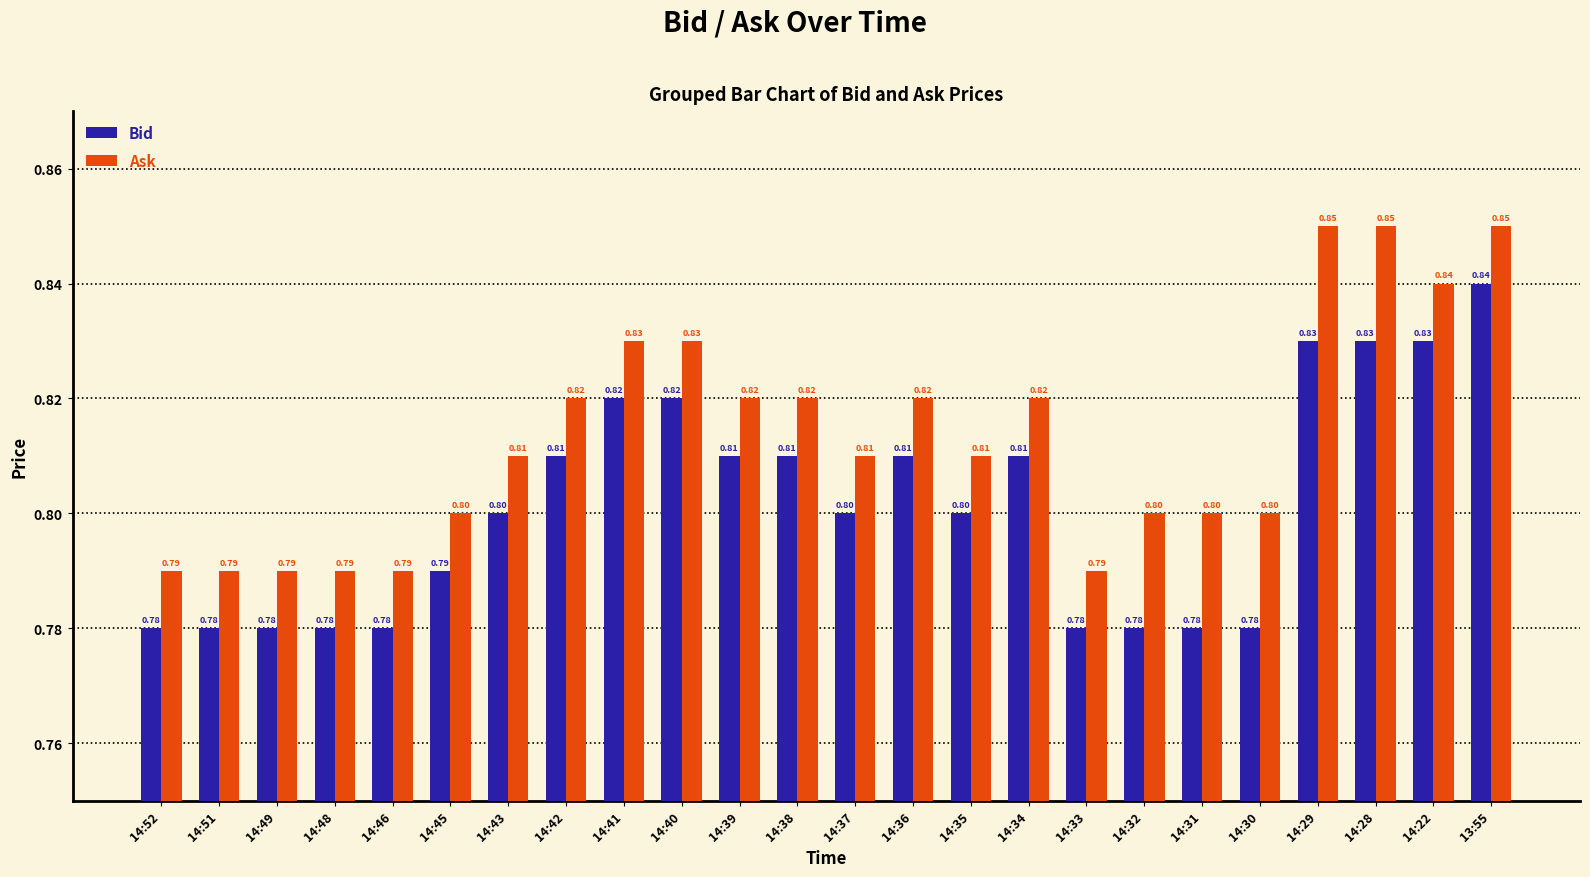

What is the total value across all series at 14:48?

1.6